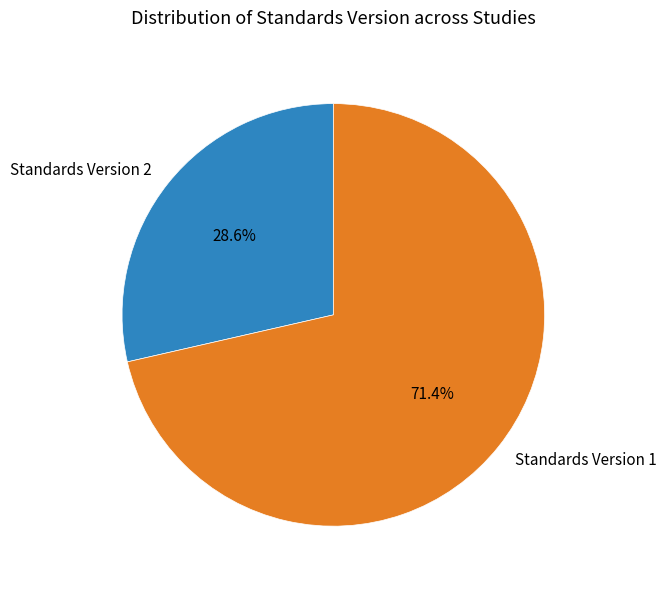

Does any single category account for the majority?

Yes